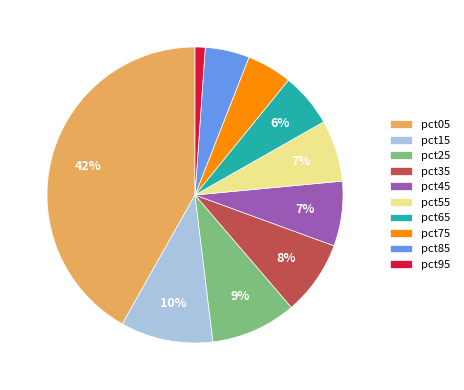

Which category has the biggest portion of the pie?

pct05